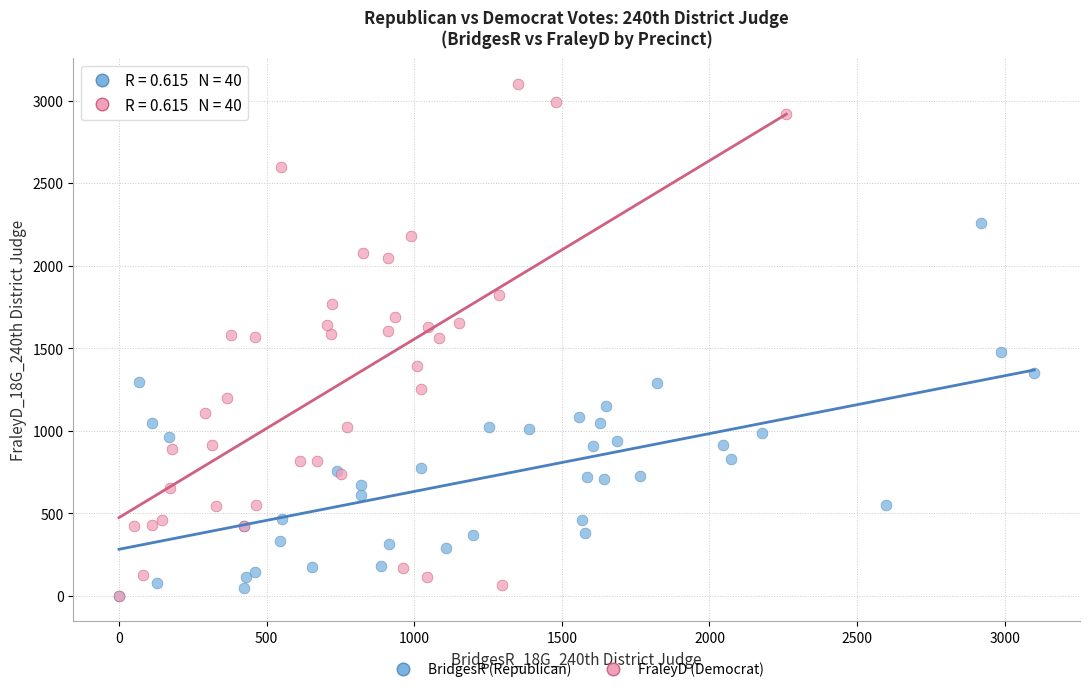

What are all the series names shown in the legend?

BridgesR (Republican), FraleyD (Democrat)